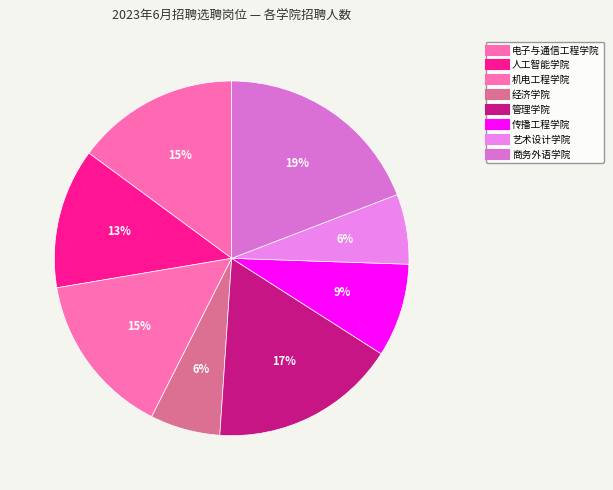

Count the number of slices in the pie.

8